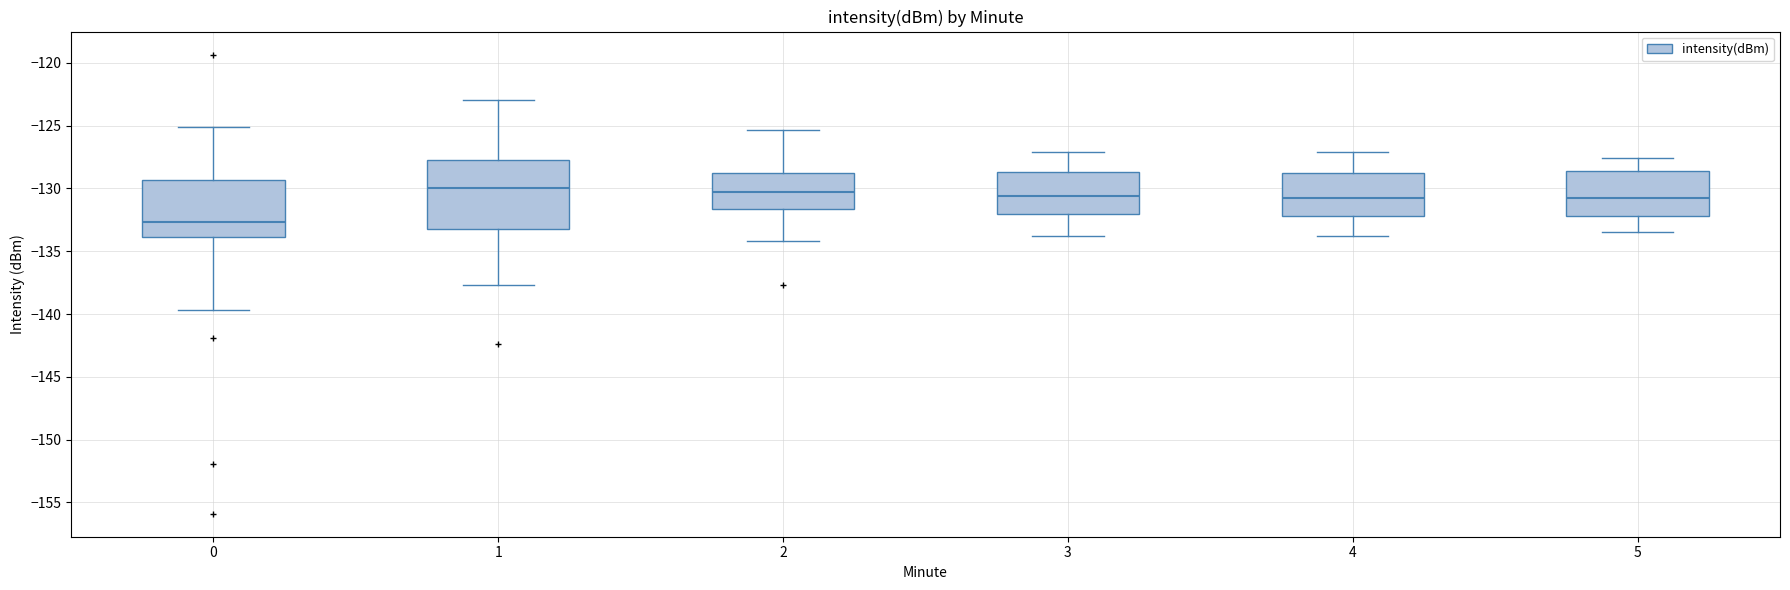

Reading left to right, transcribe this box plot: for each box, give where its median line is, the range the box spans, and where its two whiskers end, as read against the y-axis. The values are not printed on the chart, so give them approximately, as read against the axis.

0: median -132.5, box -134.0 to -129.5, whiskers -139.5 to -125.0
1: median -130.0, box -133.0 to -127.5, whiskers -137.5 to -123.0
2: median -130.5, box -131.5 to -129.0, whiskers -134.0 to -125.5
3: median -130.5, box -132.0 to -128.5, whiskers -134.0 to -127.0
4: median -131.0, box -132.0 to -128.5, whiskers -134.0 to -127.0
5: median -131.0, box -132.0 to -128.5, whiskers -133.5 to -127.5